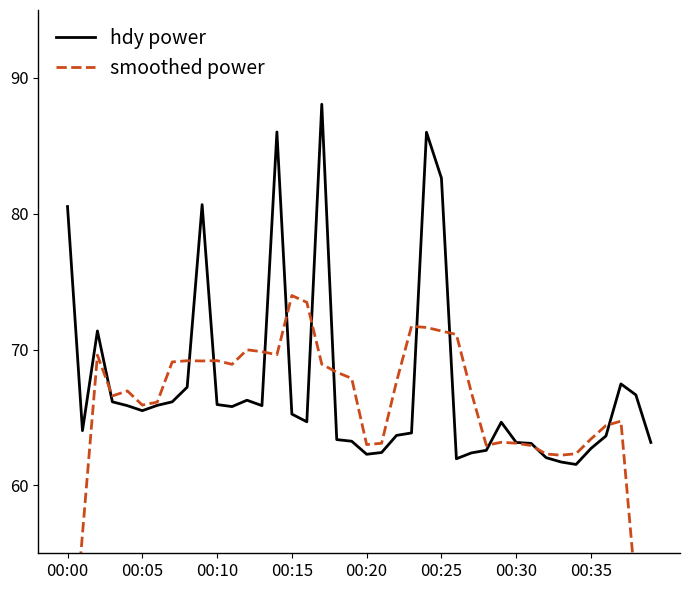

Which has a higher value, 23 or 38?

38